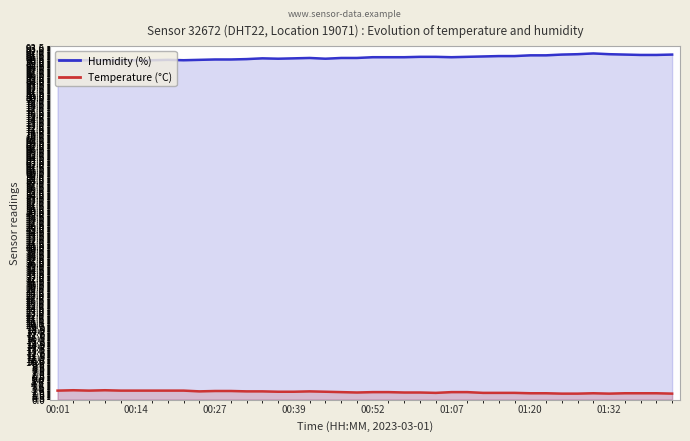

What is the minimum value shown in the chart?

1.6